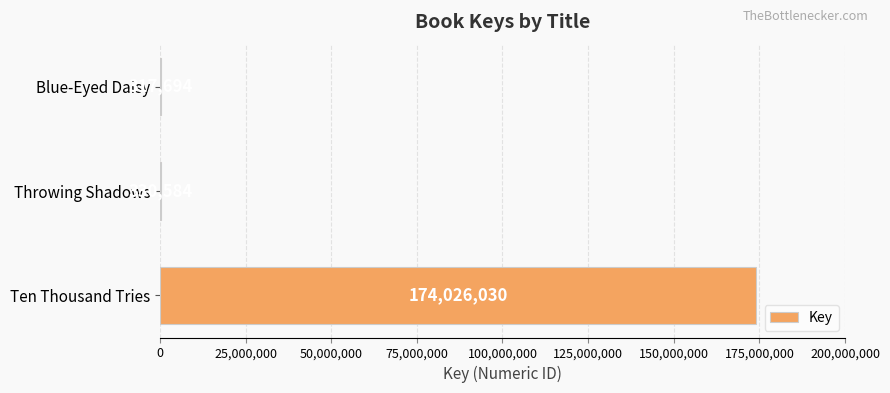

Reading bottom to top, what are all the values shown in this chart?

Ten Thousand Tries=174026030	Throwing Shadows=330584	Blue-Eyed Daisy=317694